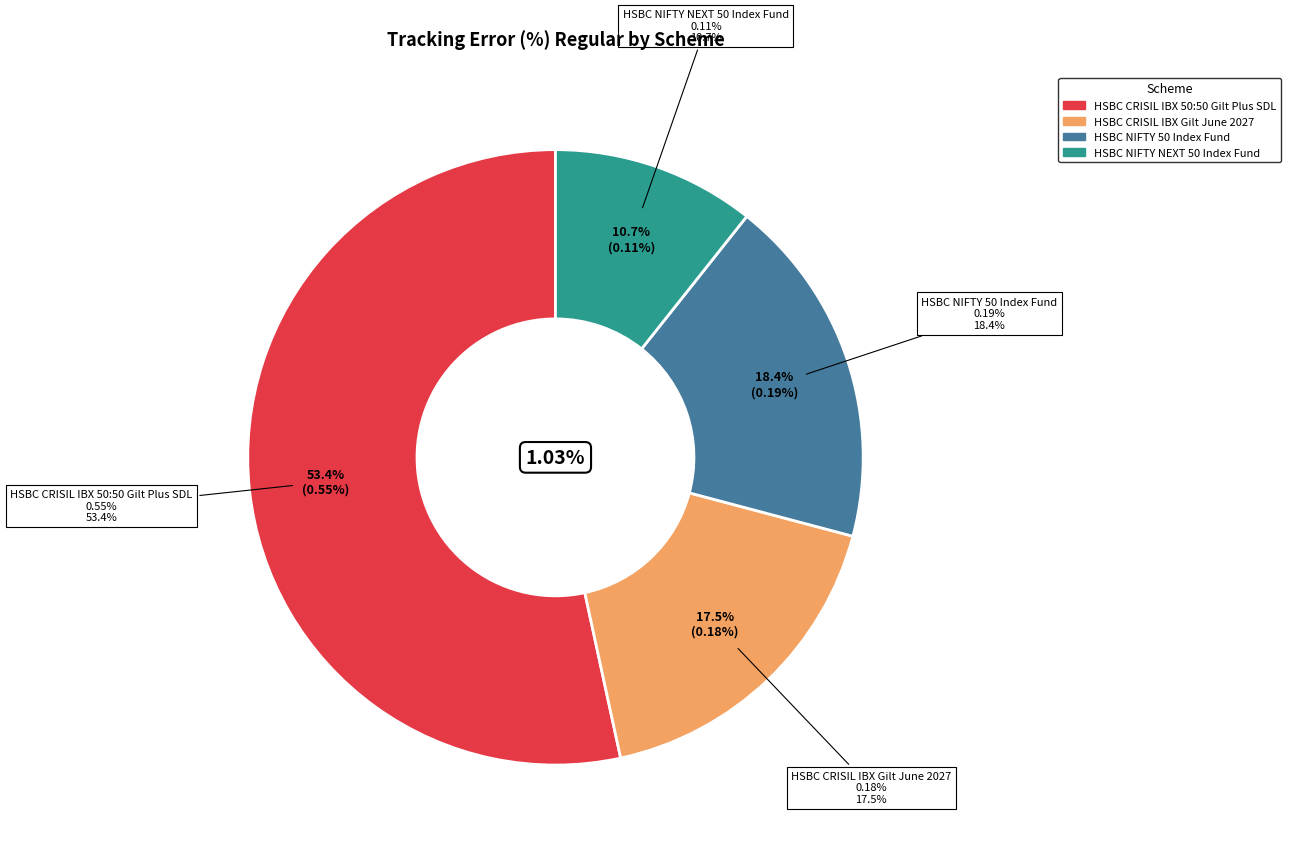

Which slice is the largest?

HSBC CRISIL IBX 50:50 Gilt Plus SDL